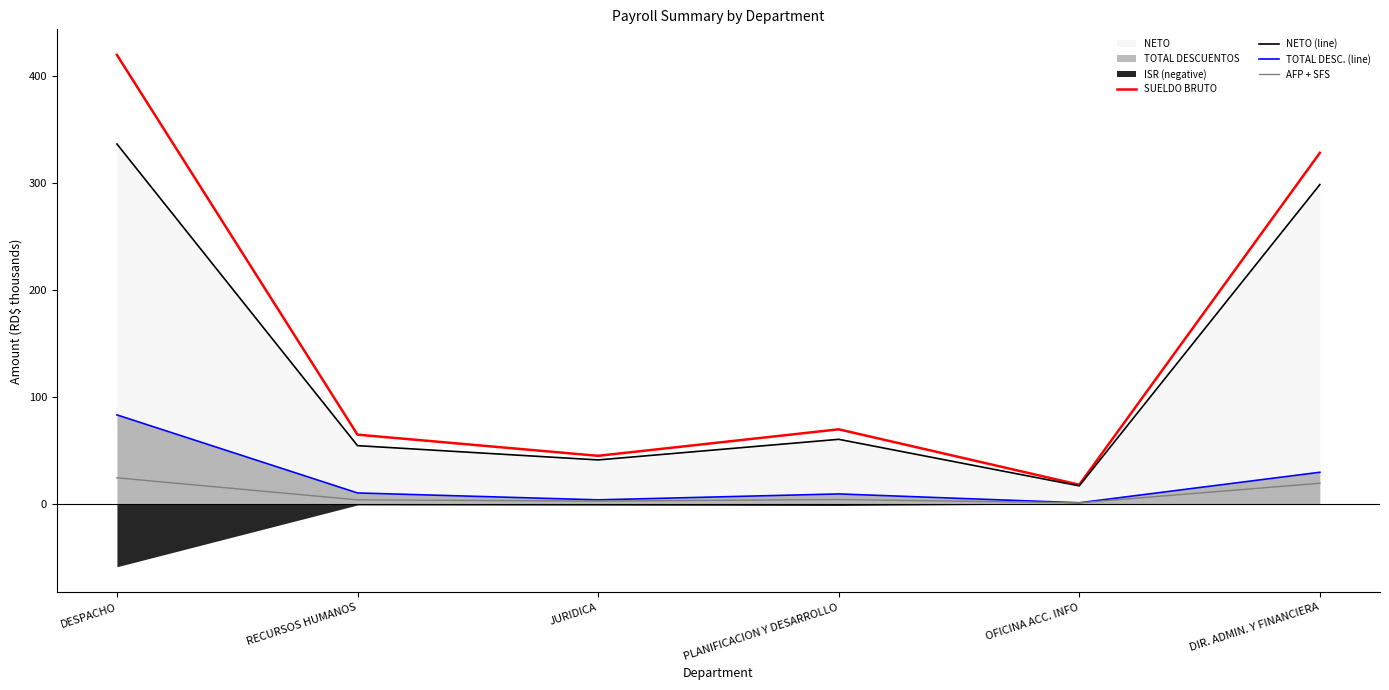

At which label does AFP + SFS reach its minimum?

OFICINA ACC. INFO